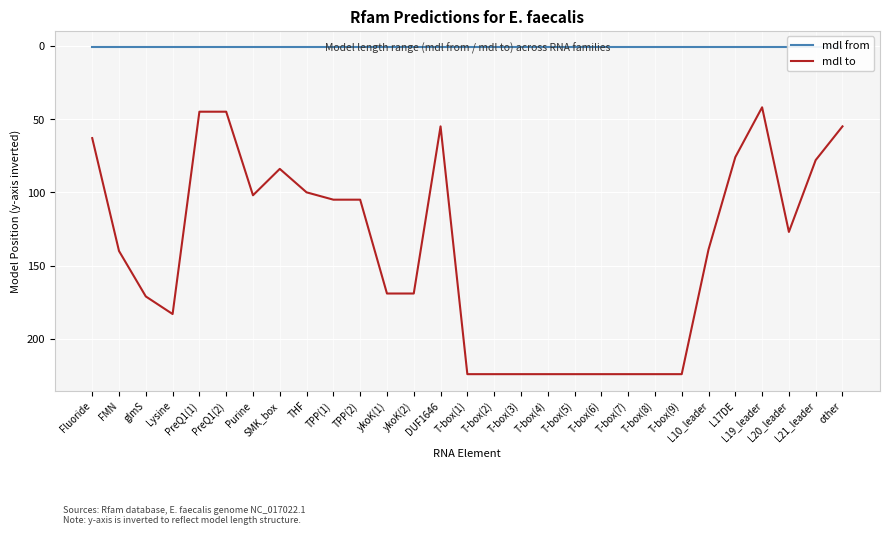

What is the total value across all series at T-box(6)?

225